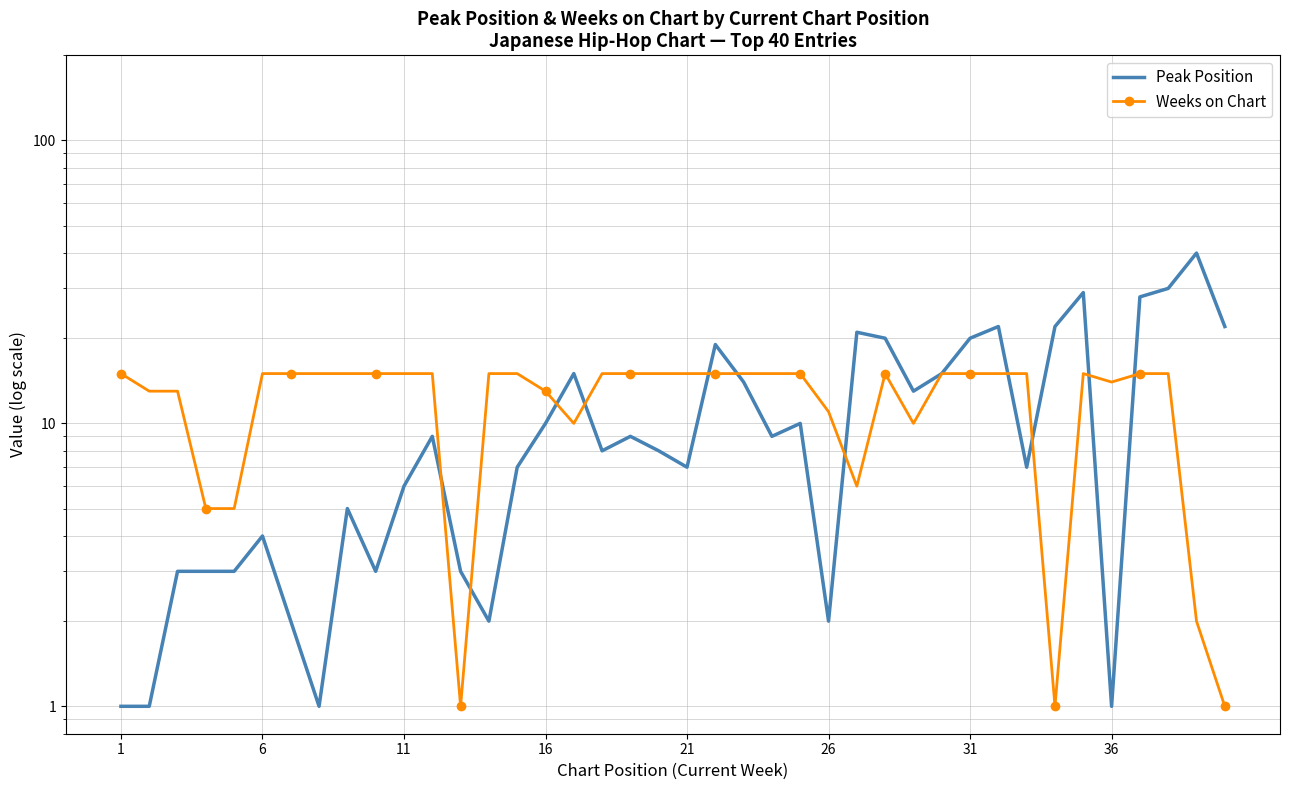

What is the average value of the Weeks on Chart series?

12